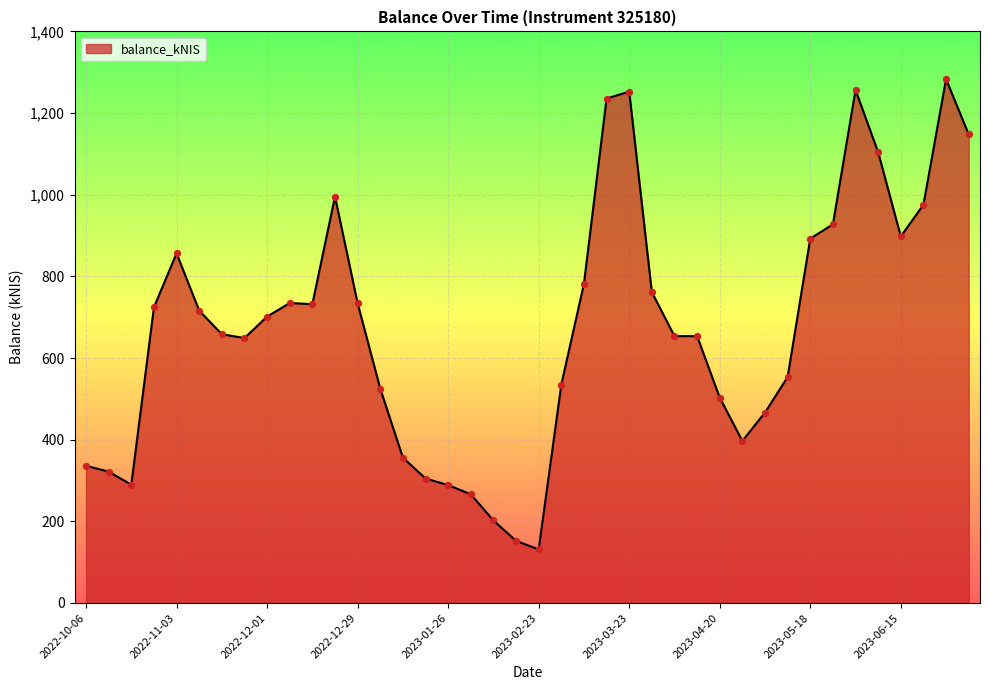

What is the greatest value displayed?

1283.1